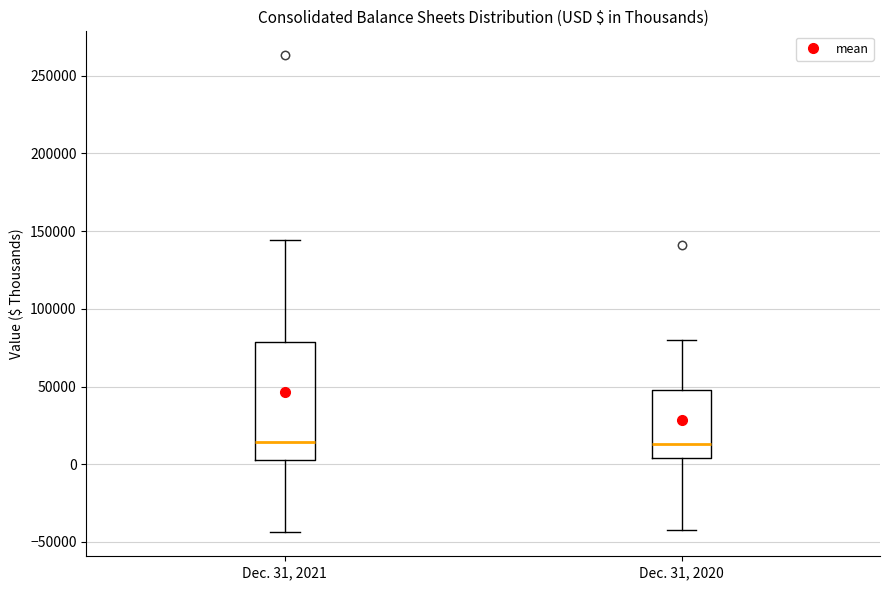

Reading left to right, transcribe this box plot: for each box, give where its median line is, the range the box spans, and where its two whiskers end, as read against the y-axis. The values are not printed on the chart, so give them approximately, as read against the axis.

Dec. 31, 2021: median 15000, box 5000 to 80000, whiskers -45000 to 145000
Dec. 31, 2020: median 15000, box 5000 to 50000, whiskers -40000 to 80000